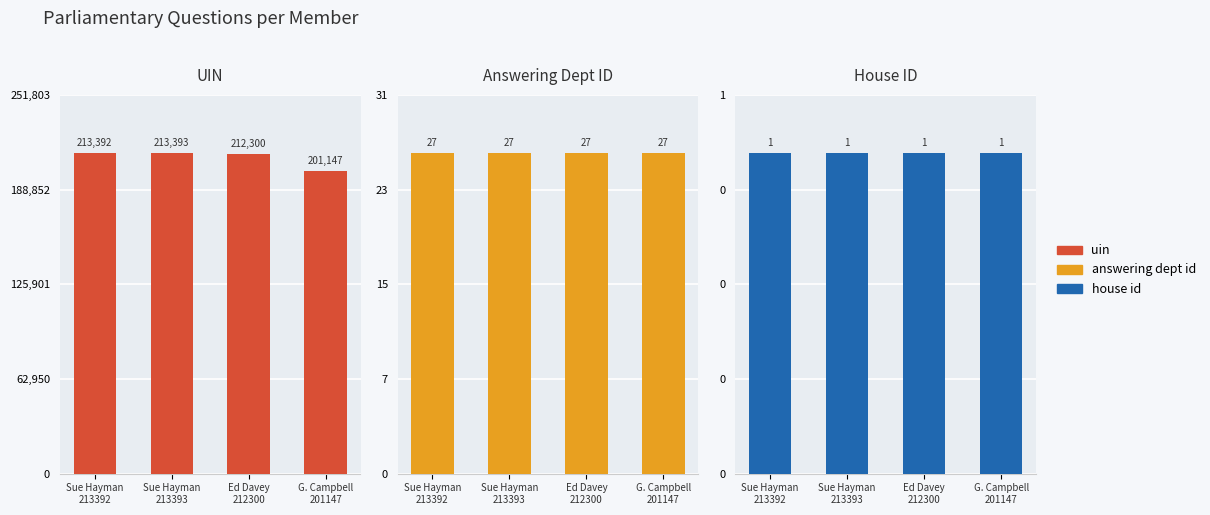

What is the label of the 3rd bar from the left?

Ed Davey
212300